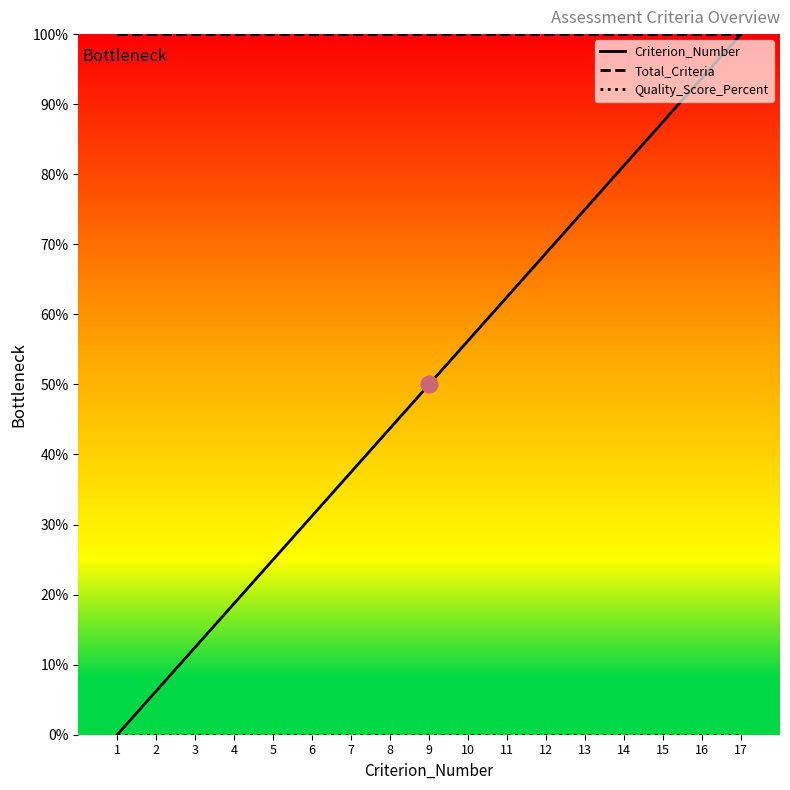

Which series has the largest total across all categories?

Total_Criteria